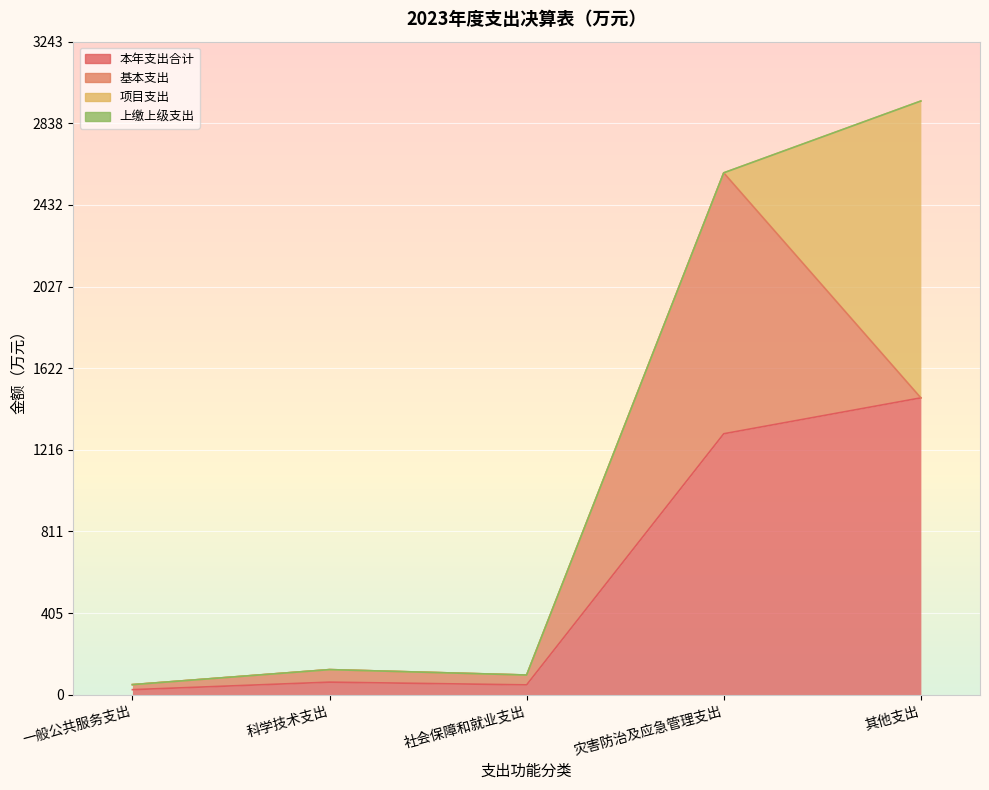

How many distinct data groups are displayed?

4